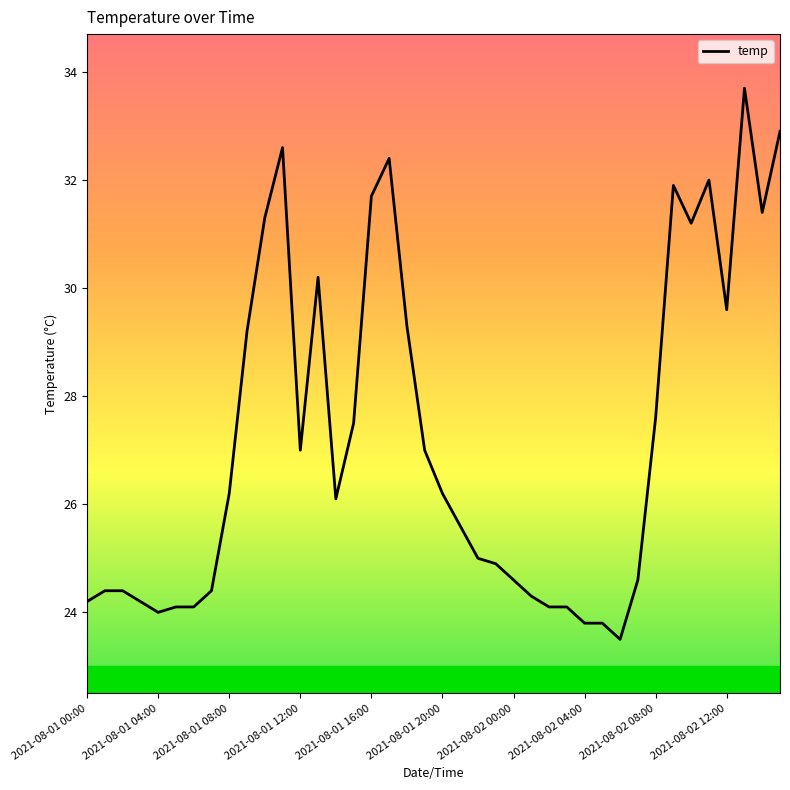

What is the difference between the maximum and minimum values?

10.2